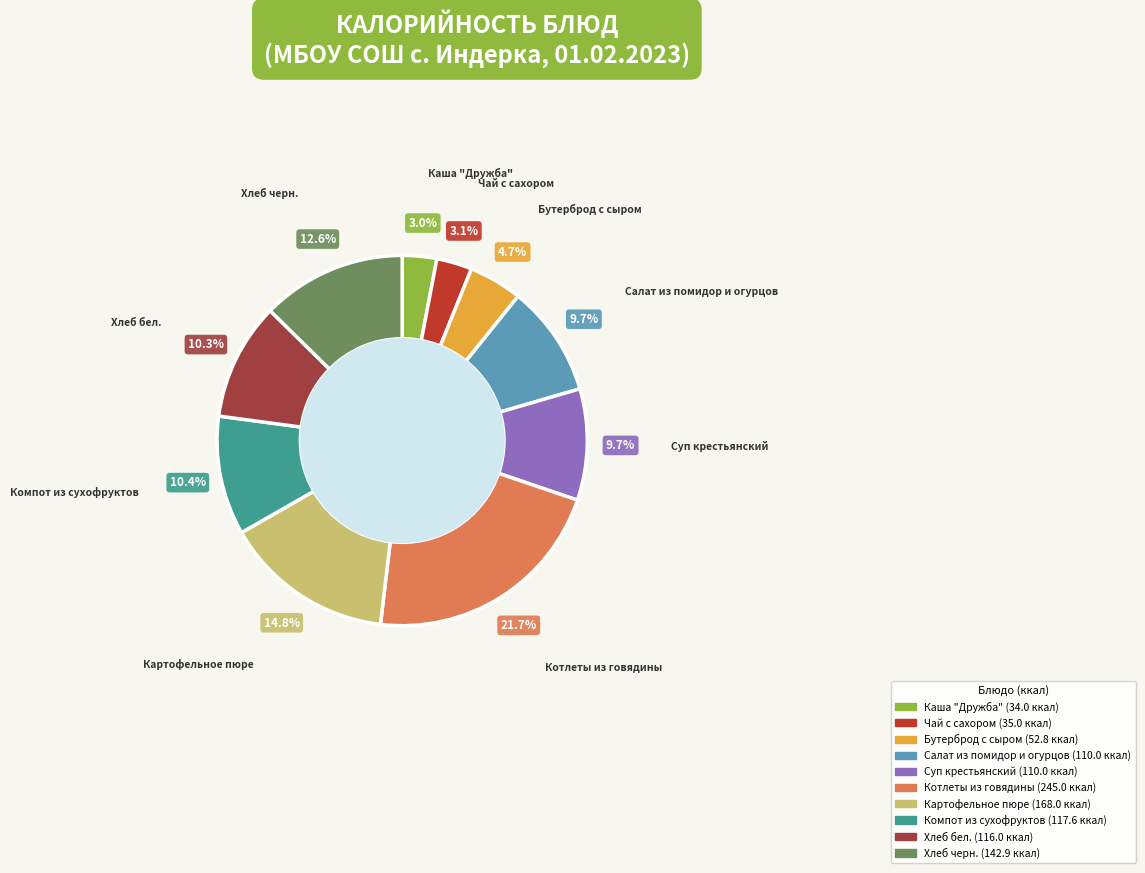

The Хлеб черн. slice represents 13% of the pie. True or false?

True